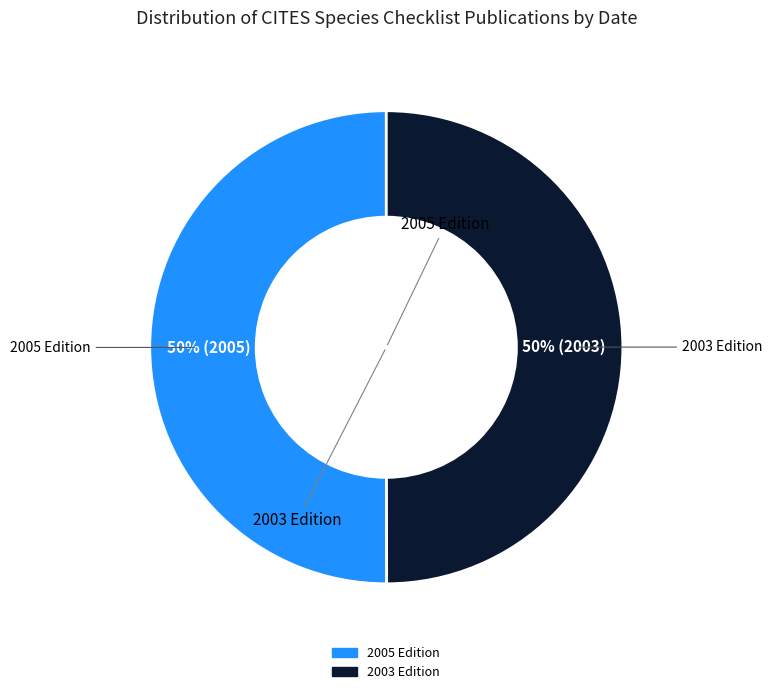

To the nearest percent, what is the average slice percentage?

50%